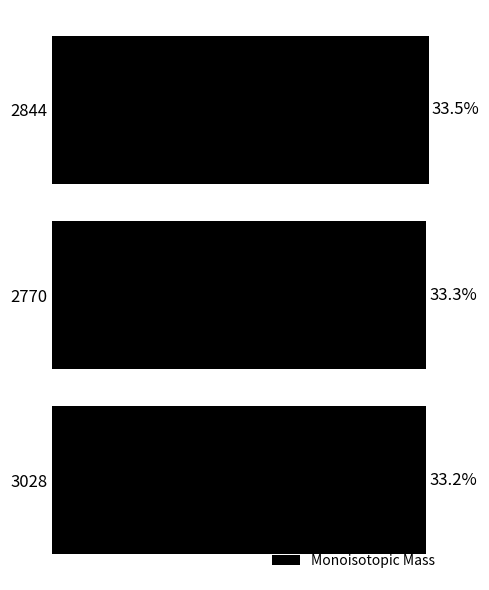

Rank the categories by value from highest to lowest.

2844, 2770, 3028